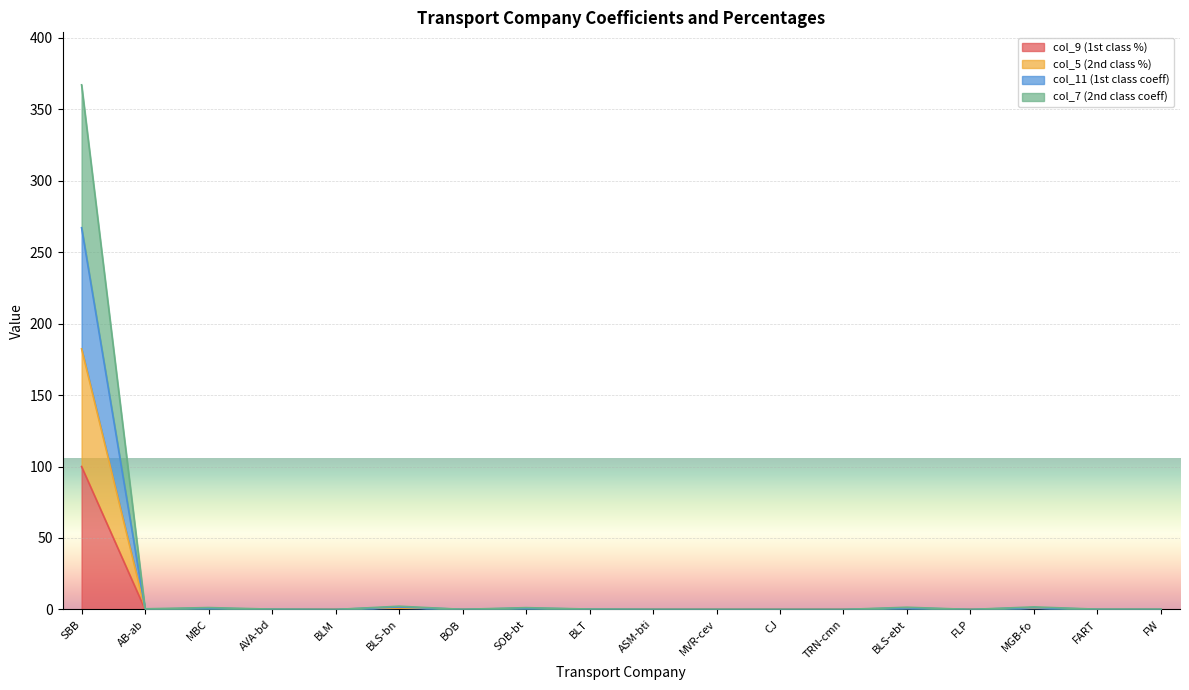

What is the label of the 11th point from the right?

SOB-bt